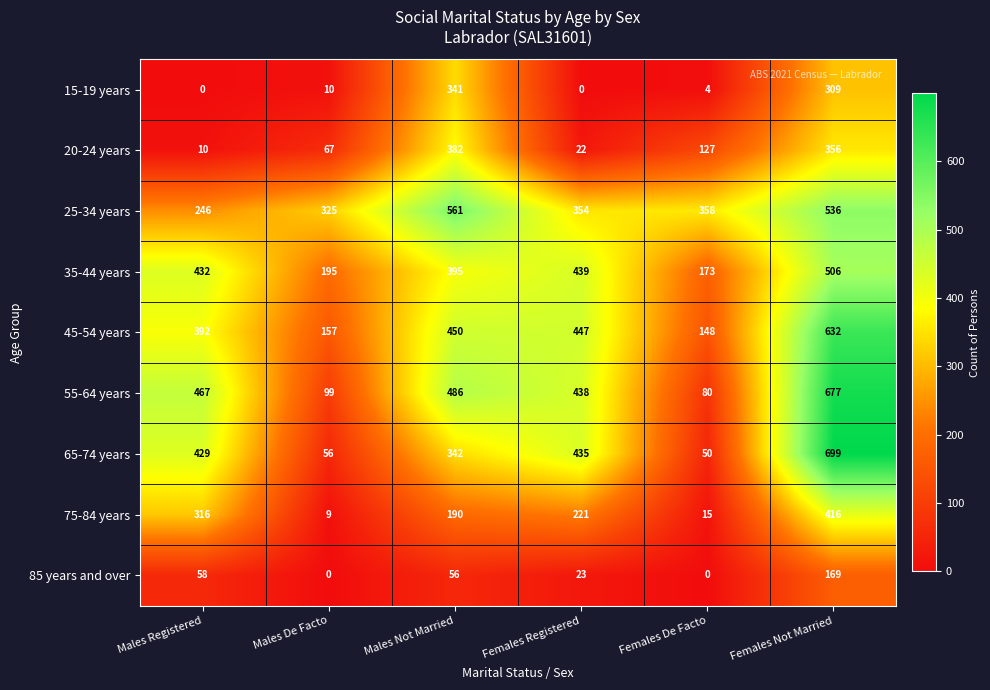

The value of 35-44 years at Males De Facto is 254. True or false?

False